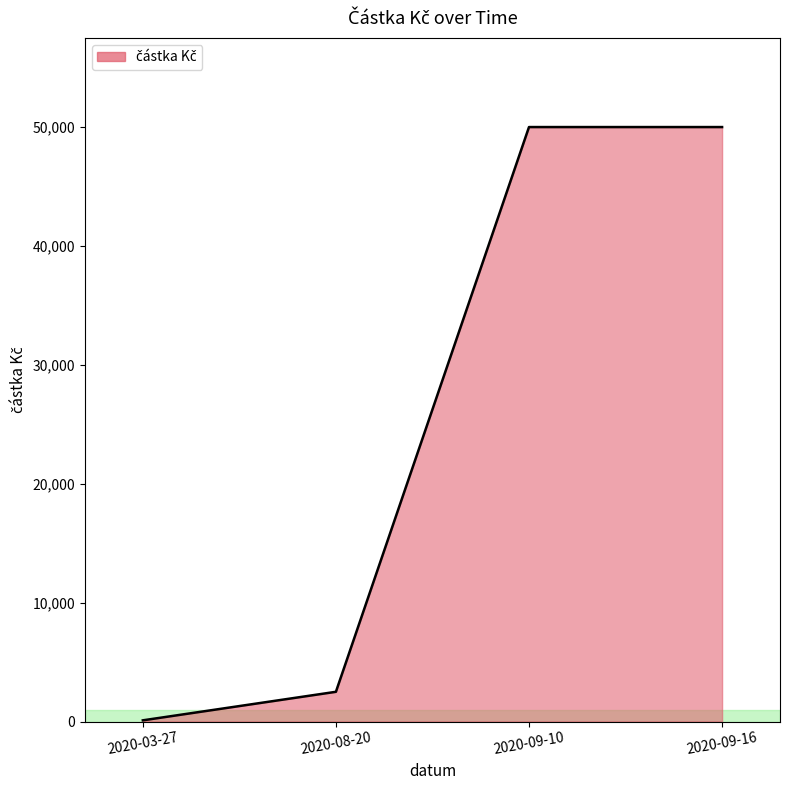

Which has a higher value, 2020-08-20 or 2020-09-10?

2020-09-10